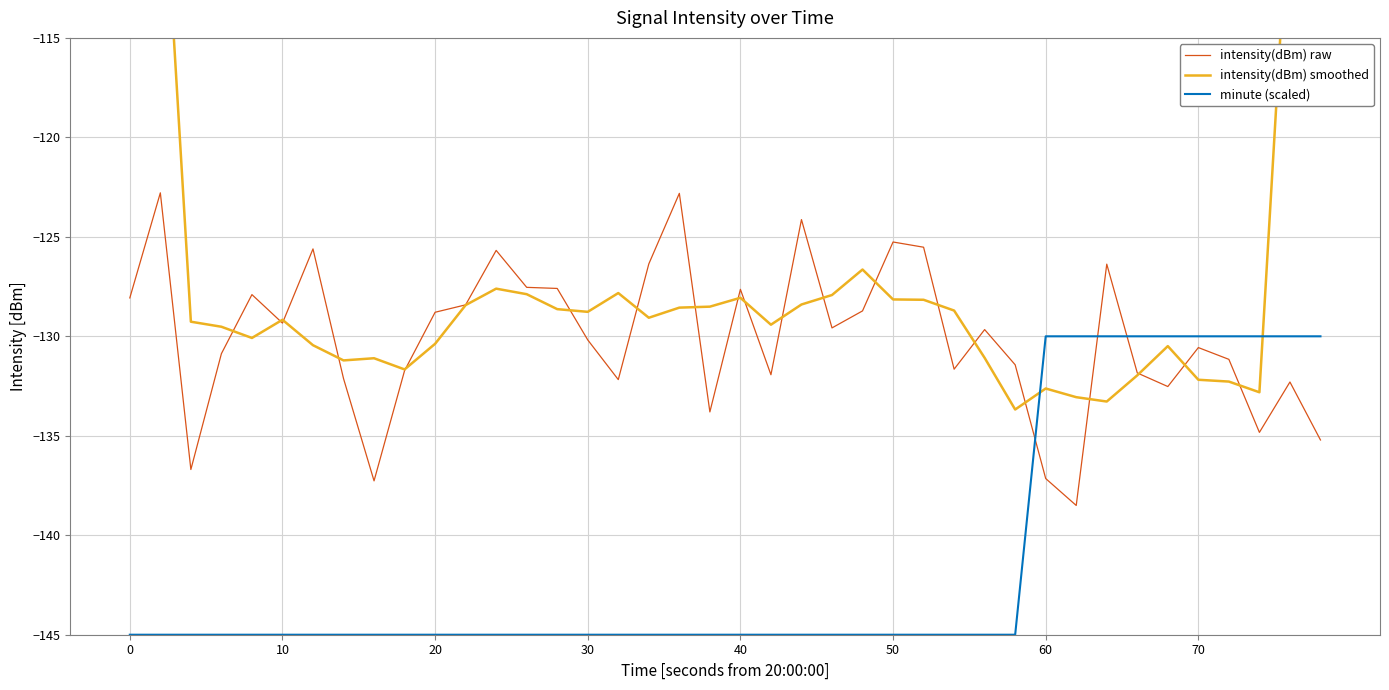

The intensity(dBm) raw series shows -44.0 at 50. True or false?

False